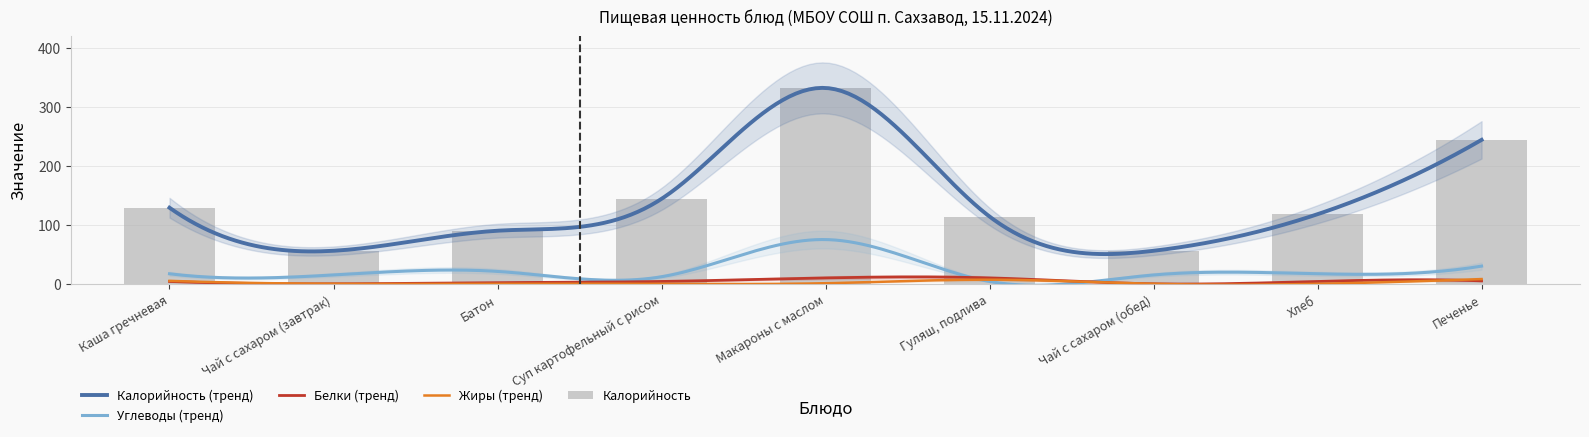

Reading left to right, transcribe all the data shown in this chart.

Калорийность: Каша гречневая=129	Чай с сахаром (завтрак)=56	Батон=90	Суп картофельный с рисом=144	Макароны с маслом=332	Гуляш, подлива=114	Чай с сахаром (обед)=56	Хлеб=118	Печенье=244
Белки: Каша гречневая=4	Чай с сахаром (завтрак)=0	Батон=2	Суп картофельный с рисом=4	Макароны с маслом=10	Гуляш, подлива=10	Чай с сахаром (обед)=0	Хлеб=4	Печенье=5
Жиры: Каша гречневая=5	Чай с сахаром (завтрак)=0	Батон=0	Суп картофельный с рисом=0	Макароны с маслом=1	Гуляш, подлива=7	Чай с сахаром (обед)=0	Хлеб=0	Печенье=8
Углеводы: Каша гречневая=17	Чай с сахаром (завтрак)=15	Батон=21	Суп картофельный с рисом=12	Макароны с маслом=75	Гуляш, подлива=4	Чай с сахаром (обед)=15	Хлеб=17	Печенье=30